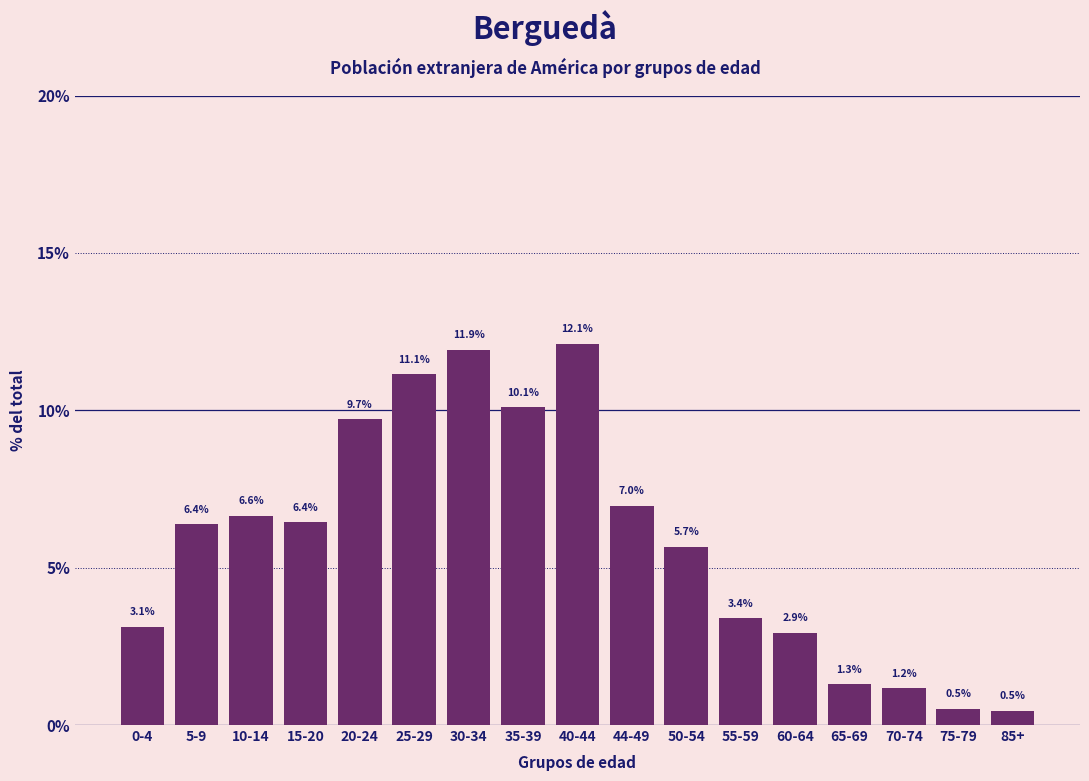

Reading left to right, transcribe all the data shown in this chart.

0-4=3.1	5-9=6.4	10-14=6.6	15-20=6.4	20-24=9.7	25-29=11.1	30-34=11.9	35-39=10.1	40-44=12.1	44-49=7.0	50-54=5.7	55-59=3.4	60-64=2.9	65-69=1.3	70-74=1.2	75-79=0.5	85+=0.5